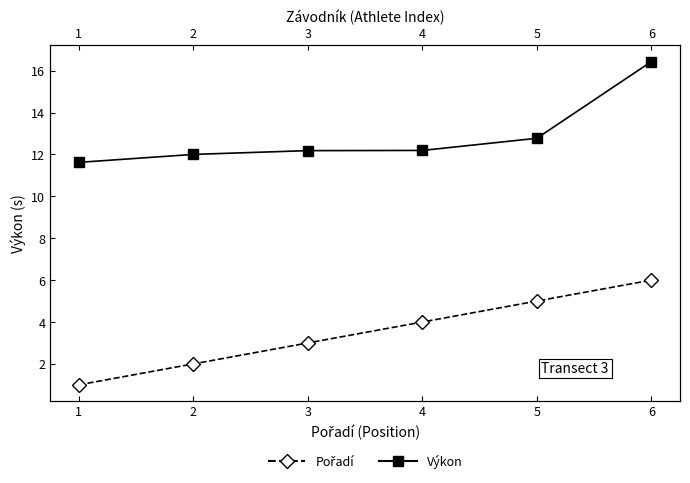

Reading left to right, transcribe all the data shown in this chart.

Pořadí: 1.0	2.0	3.0	4.0	5.0	6.0
Výkon: 11.6	12.0	12.2	12.2	12.8	16.4